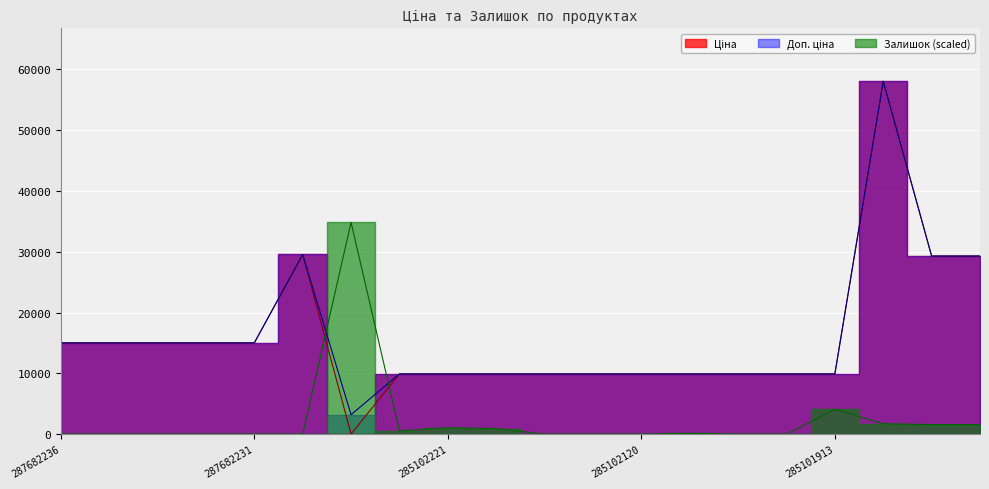

Reading left to right, extract all data points from this chart.

Ціна: 287682236=15019.2	287682235=15019.2	287682234=15019.2	287682233=15019.2	287682231=15019.2	287702232=29548.9	283972211=32.0	285101569=9908.5	285102221=9908.5	285102219=9908.5	285102218=9908.5	285102216=9908.5	285102120=9908.5	285102044=9908.5	285101916=9908.5	285101915=9908.5	285101913=9908.5	285662232=58037.0	285642236=29294.9	285642235=29294.9
Доп. ціна: 287682236=15019.2	287682235=15019.2	287682234=15019.2	287682233=15019.2	287682231=15019.2	287702232=29548.9	283972211=3205.0	285101569=9908.5	285102221=9908.5	285102219=9908.5	285102218=9908.5	285102216=9908.5	285102120=9908.5	285102044=9908.5	285101916=9908.5	285101915=9908.5	285101913=9908.5	285662232=58037.0	285642236=29294.9	285642235=29294.9
Залишок: 287682236=0.0	287682235=0.0	287682234=0.0	287682233=0.0	287682231=0.0	287702232=0.0	283972211=34822.2	285101569=527.6	285102221=1055.2	285102219=923.3	285102218=0.0	285102216=0.0	285102120=0.0	285102044=131.9	285101916=0.0	285101915=0.0	285101913=4089.0	285662232=1714.7	285642236=1582.8	285642235=1582.8